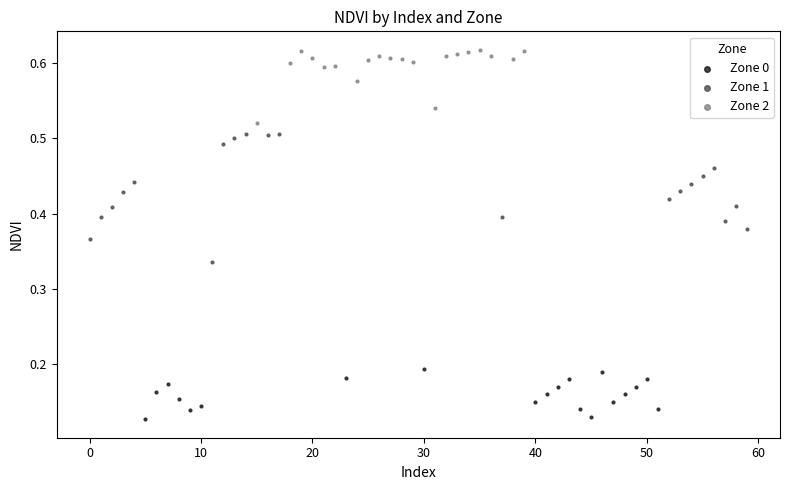

What are all the series names shown in the legend?

Zone 0, Zone 1, Zone 2